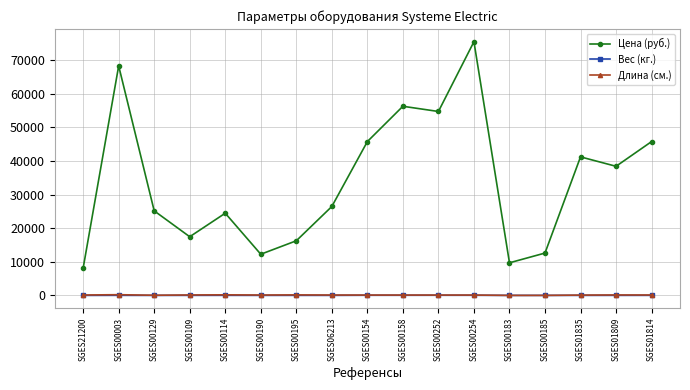

Which series has the largest range (max minus min)?

Цена (руб.)